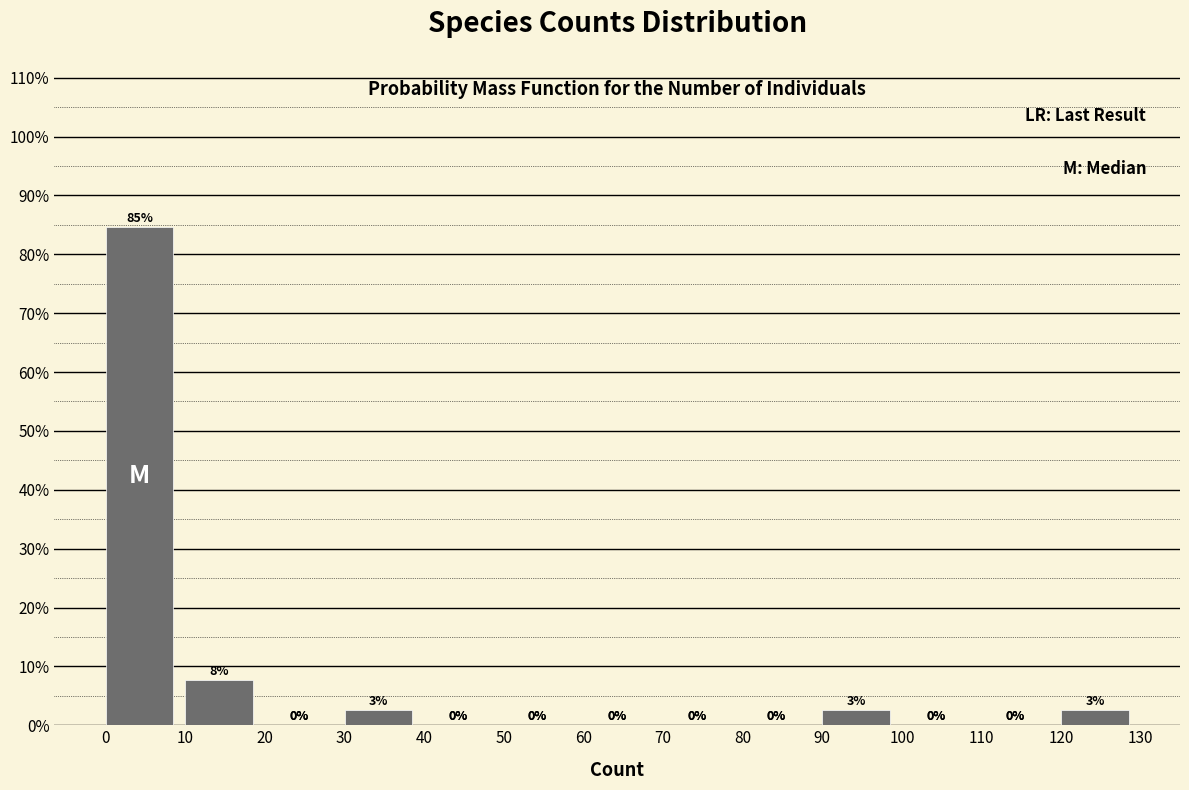

Over which range of the x-axis is the bar tallest?

0 to 10